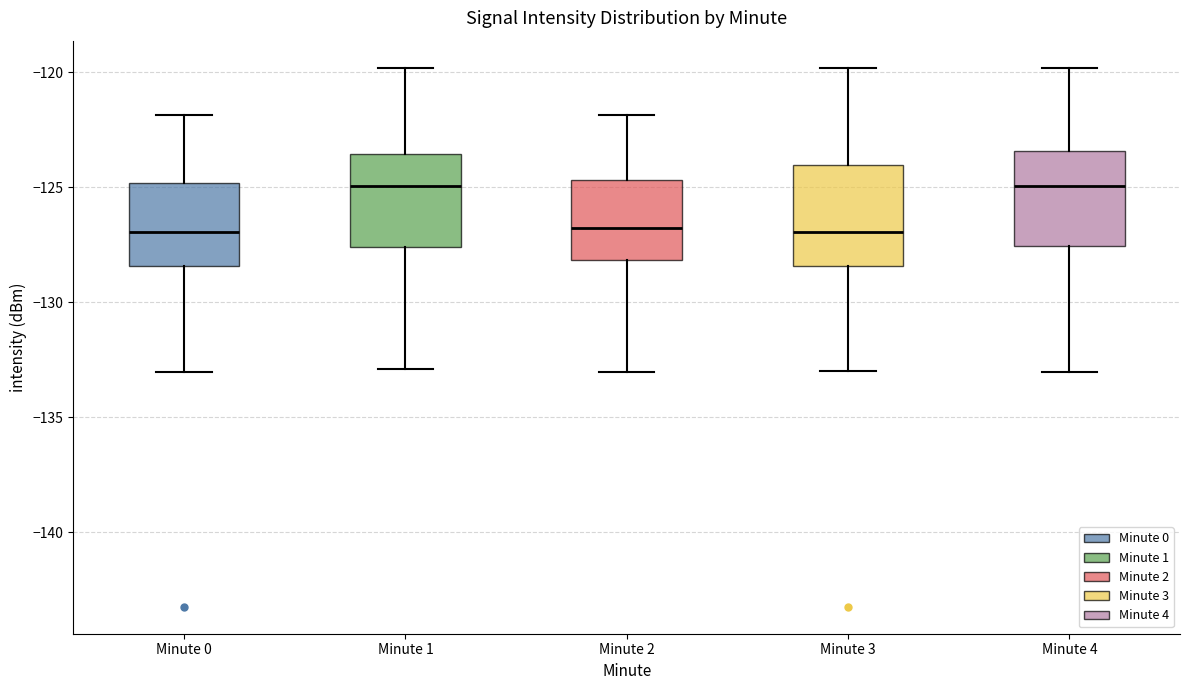

Reading left to right, read every box against the y-axis: the position of its median line, the range the box covers, and the ends of its whiskers. The values are not printed on the chart, so give them approximately, as read against the axis.

Minute 0: median -127.0, box -128.5 to -125.0, whiskers -133.0 to -122.0
Minute 1: median -125.0, box -127.5 to -123.5, whiskers -133.0 to -120.0
Minute 2: median -127.0, box -128.0 to -124.5, whiskers -133.0 to -122.0
Minute 3: median -127.0, box -128.5 to -124.0, whiskers -133.0 to -120.0
Minute 4: median -125.0, box -127.5 to -123.5, whiskers -133.0 to -120.0